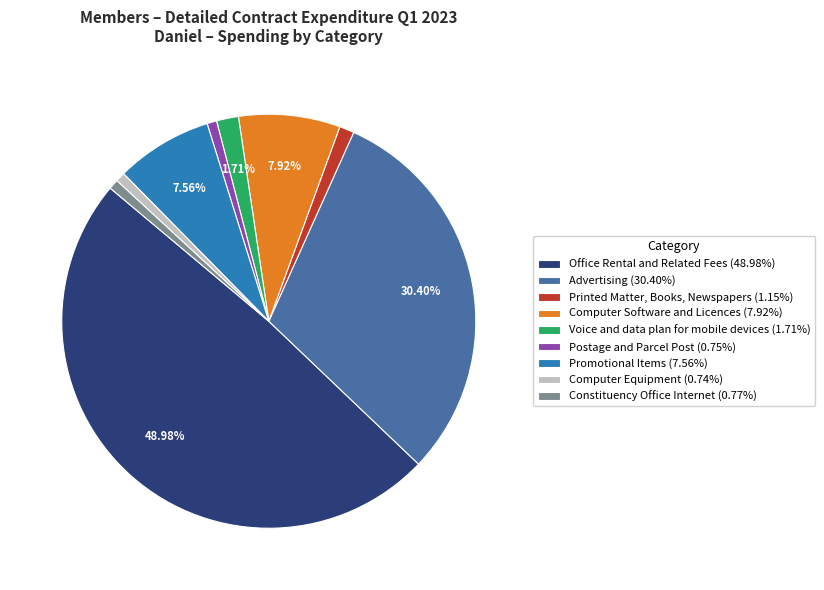

Which category has the biggest portion of the pie?

Office Rental and Related Fees